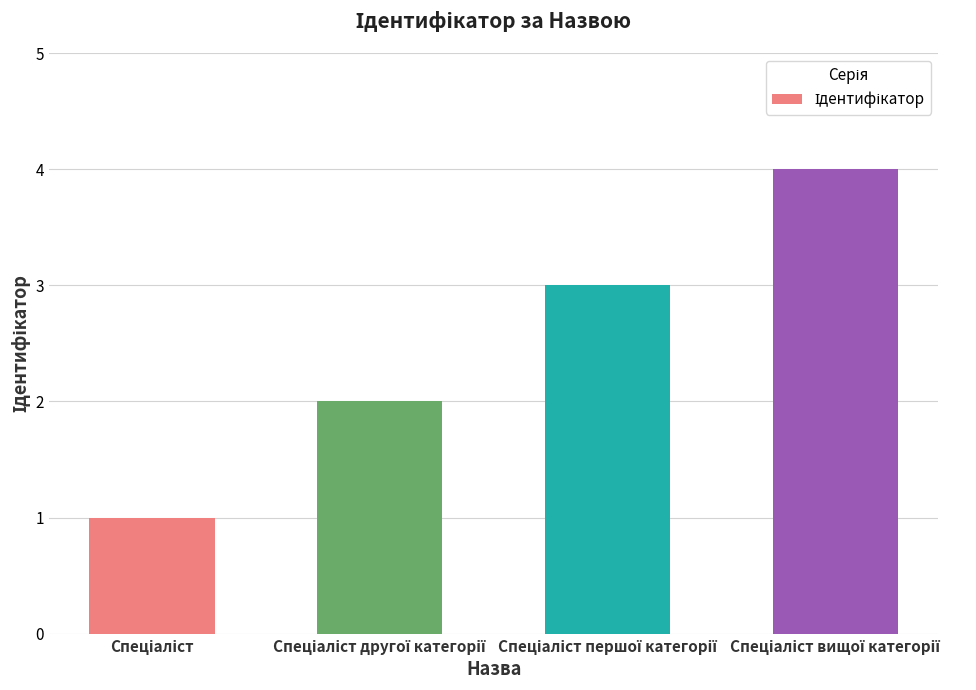

What is the greatest value displayed?

4